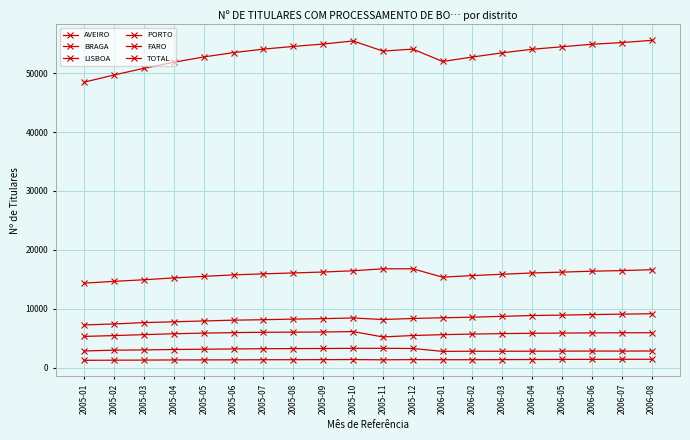

The PORTO series shows 5912 at 2005-12. True or false?

False